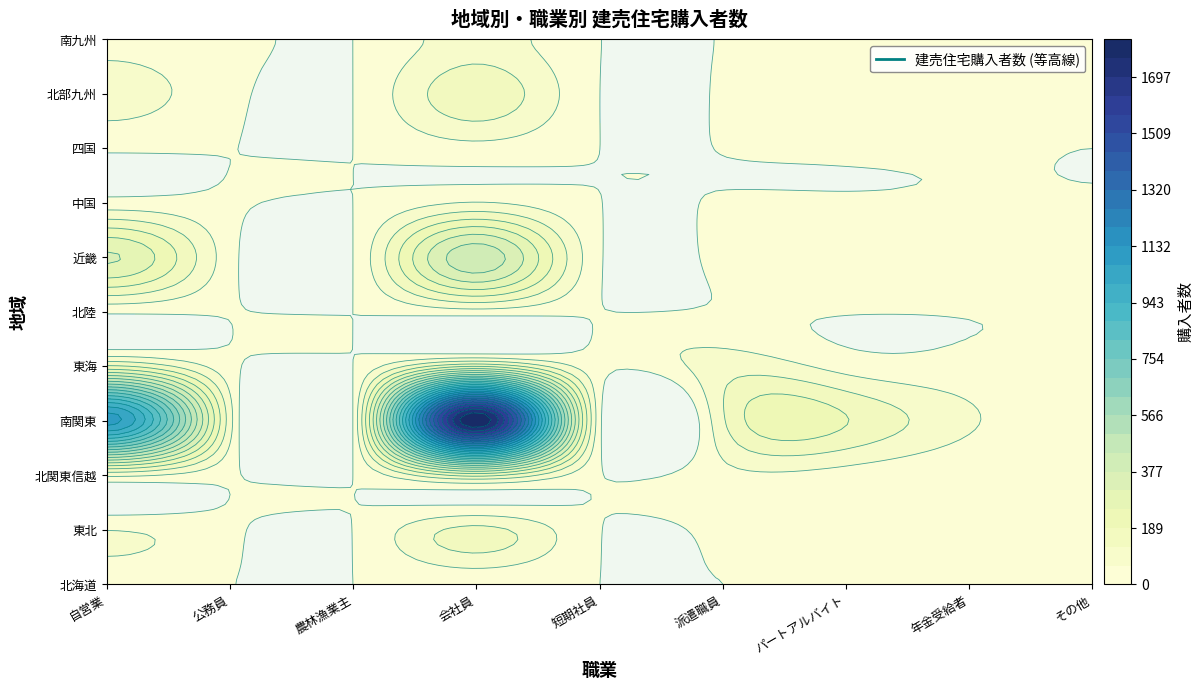

Read the 中国 value at 3.

67